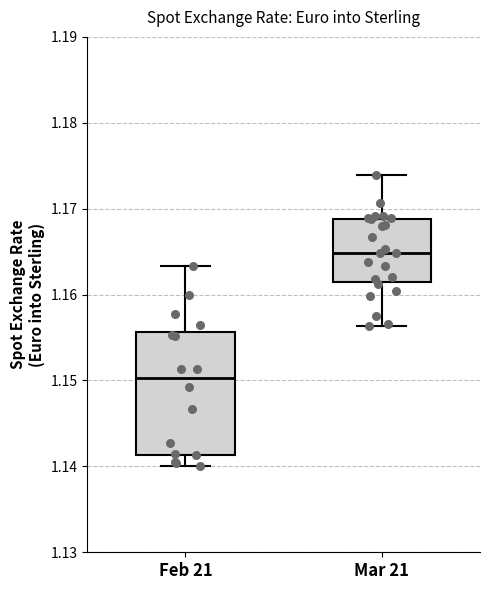

Where is the upper edge of the box for Feb 21 on the y-axis? The values are not printed on the chart, so give them approximately, as read against the axis.

1.156